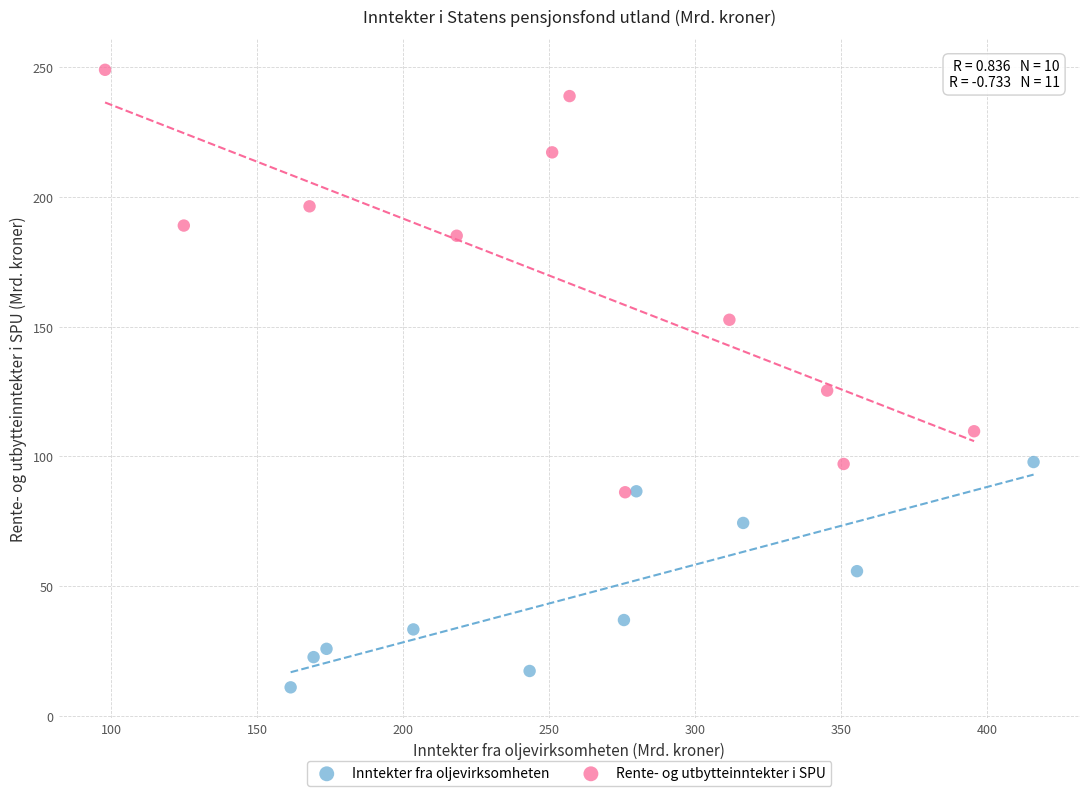

Which series reaches the maximum Y coordinate?

Rente- og utbytteinntekter i SPU